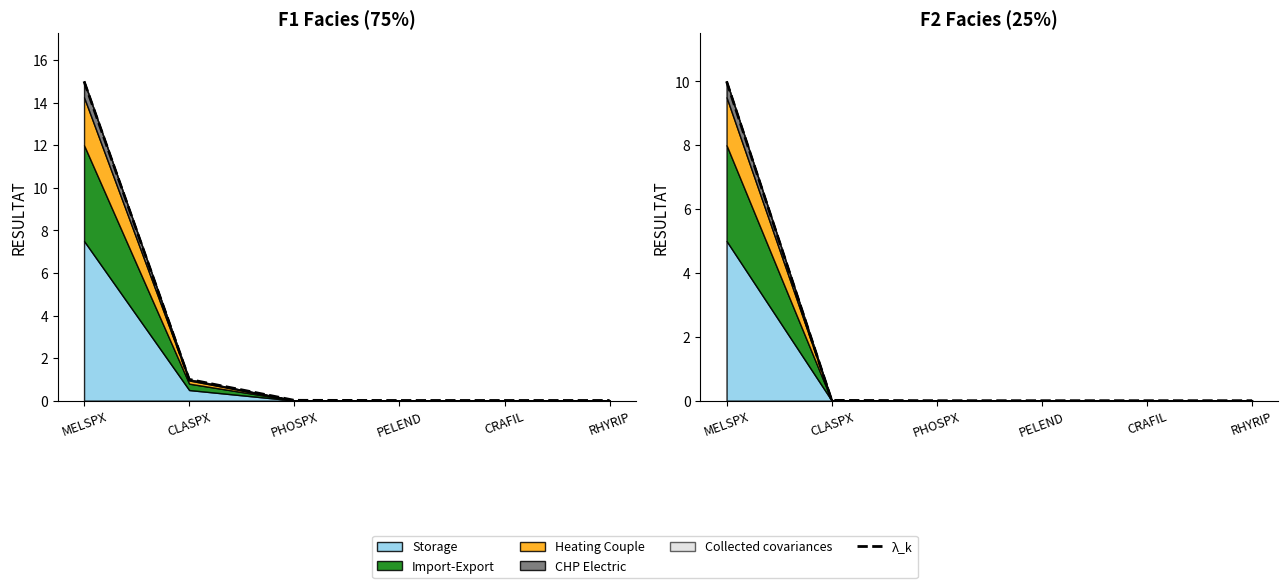

Reading left to right, extract all data points from this chart.

10.0	0.0	0.0	0.0	0.0	0.0